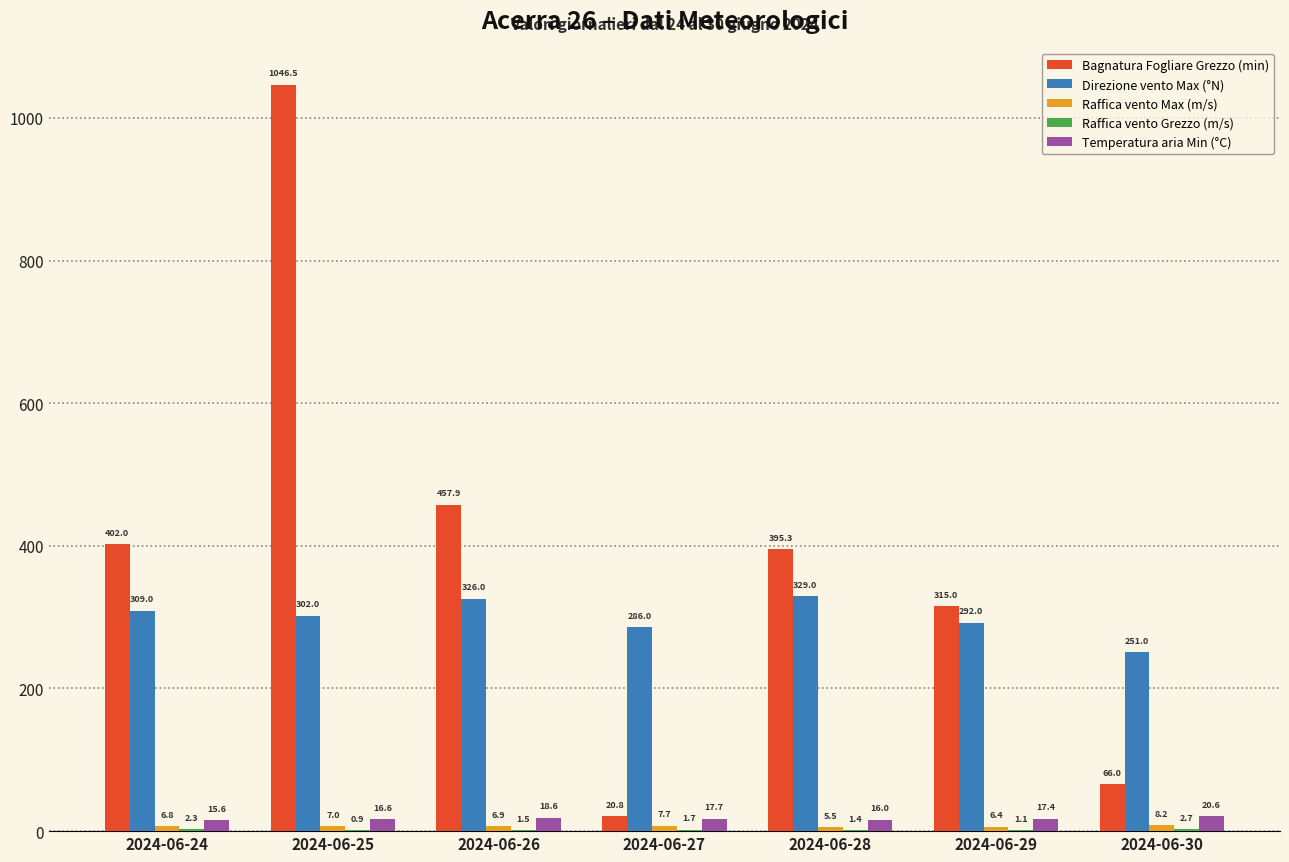

Is the value of Temperatura aria Min (°C) at 2024-06-30 greater than the value of Bagnatura Fogliare Grezzo (min) at 2024-06-29?

No